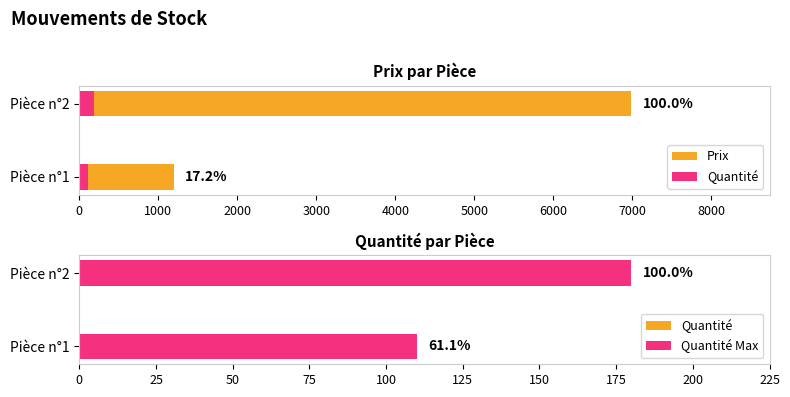

How many groups of bars are there?

2